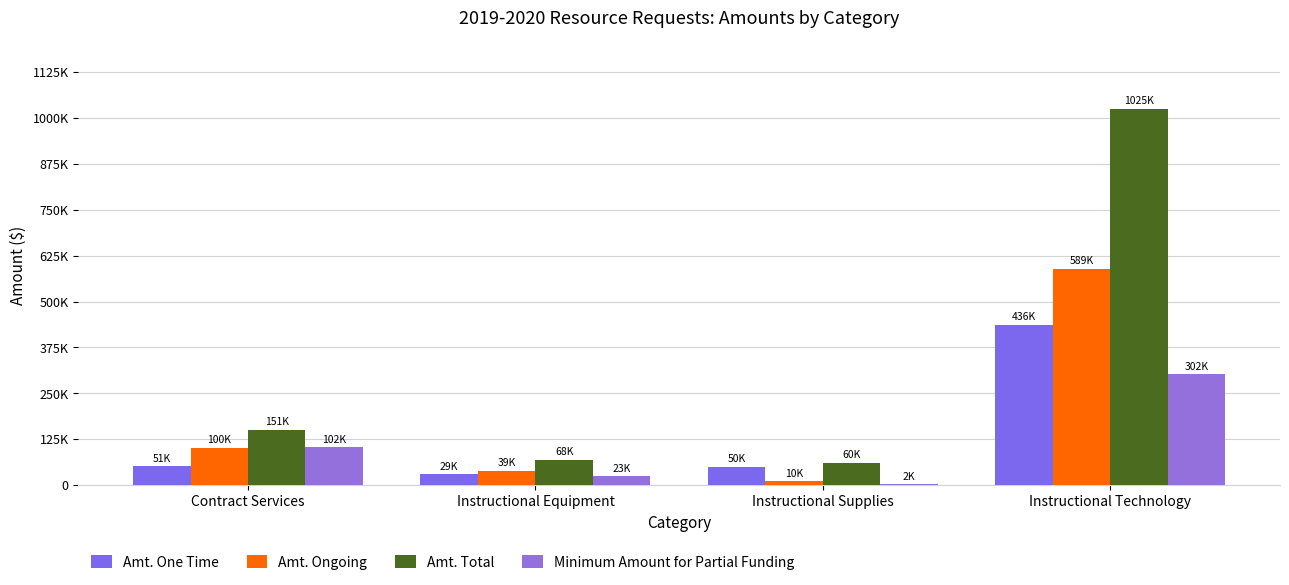

Reading right to left, what are all the values shown in this chart?

Amt. One Time: Instructional Technology=435855.7	Instructional Supplies=49906.0	Instructional Equipment=29029.6	Contract Services=50600.0
Amt. Ongoing: Instructional Technology=589432.0	Instructional Supplies=10000.0	Instructional Equipment=39000.0	Contract Services=100500.0
Amt. Total: Instructional Technology=1025287.7	Instructional Supplies=59906.0	Instructional Equipment=68029.6	Contract Services=151100.0
Minimum Amount for Partial Funding: Instructional Technology=301866.6	Instructional Supplies=2350.0	Instructional Equipment=23393.9	Contract Services=102300.0